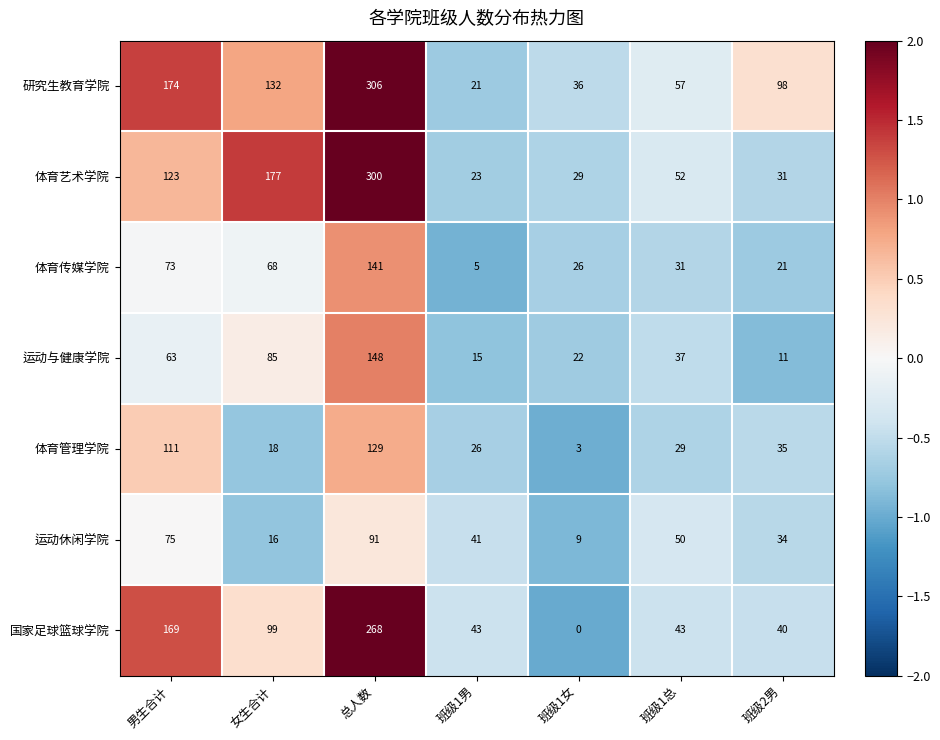

What is the sum of all 国家足球篮球学院 values?

662